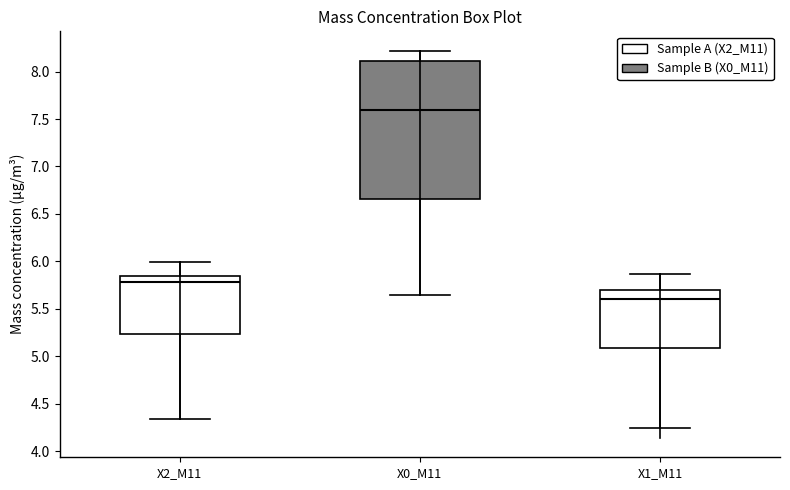

Reading left to right, read every box against the y-axis: the position of its median line, the range the box covers, and the ends of its whiskers. The values are not printed on the chart, so give them approximately, as read against the axis.

X2_M11: median 5.80, box 5.25 to 5.85, whiskers 4.35 to 6.00
X0_M11: median 7.60, box 6.65 to 8.10, whiskers 5.65 to 8.20
X1_M11: median 5.60, box 5.10 to 5.70, whiskers 4.25 to 5.85